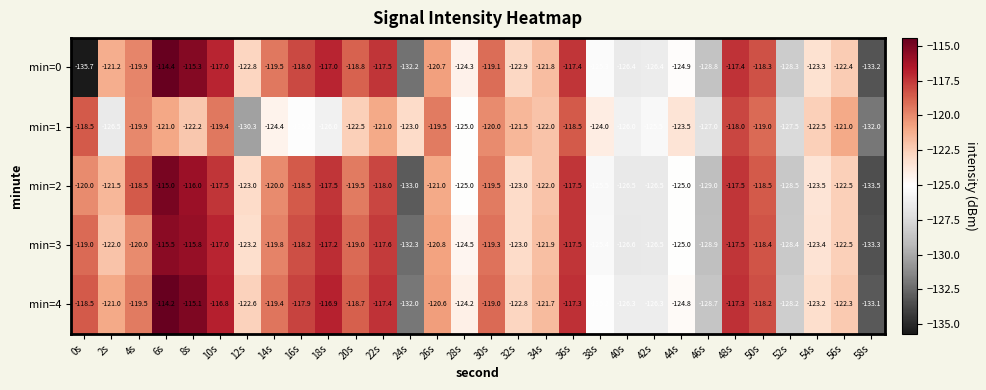

What is the sum of the min=3 values at 18s and 22s?

-234.8